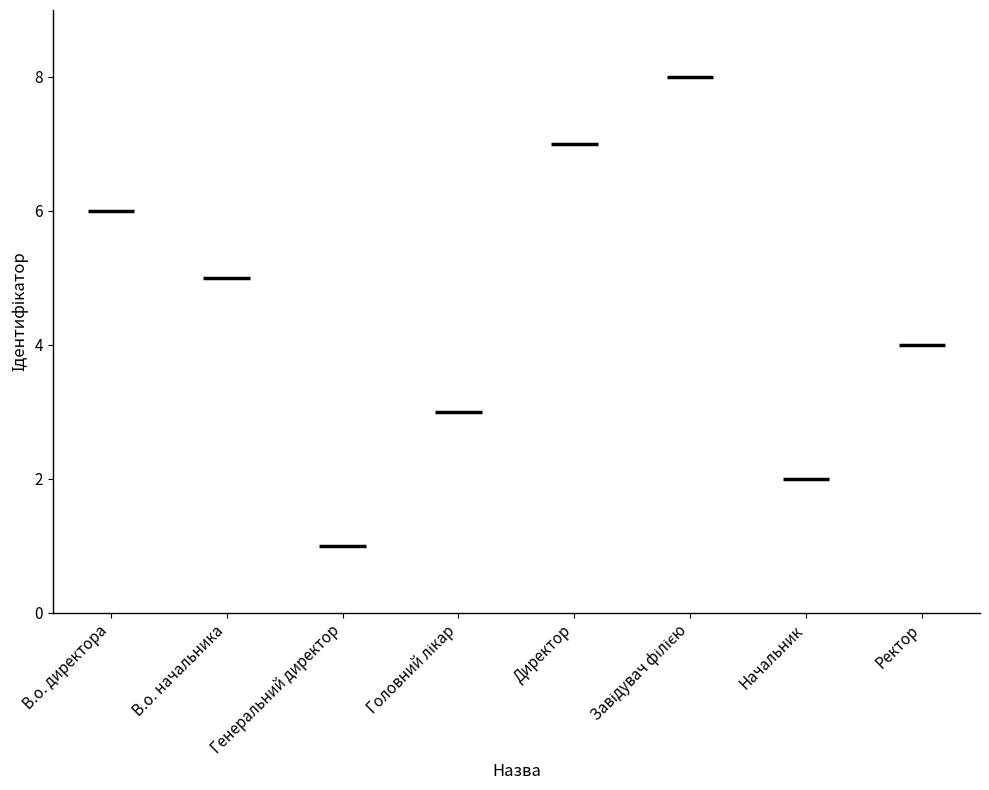

True or false: the data shows 4 at В.о. директора.

False